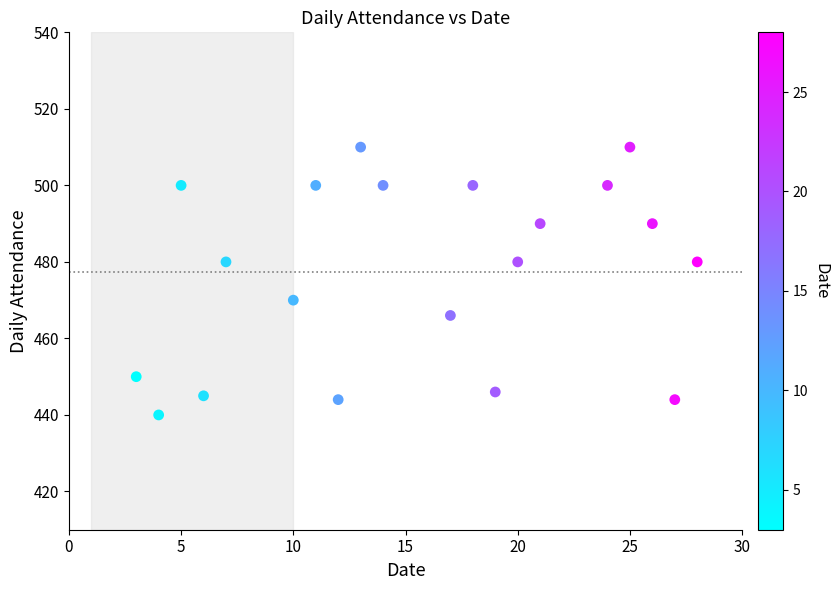

What is the range of Y values (max minus min)?

70